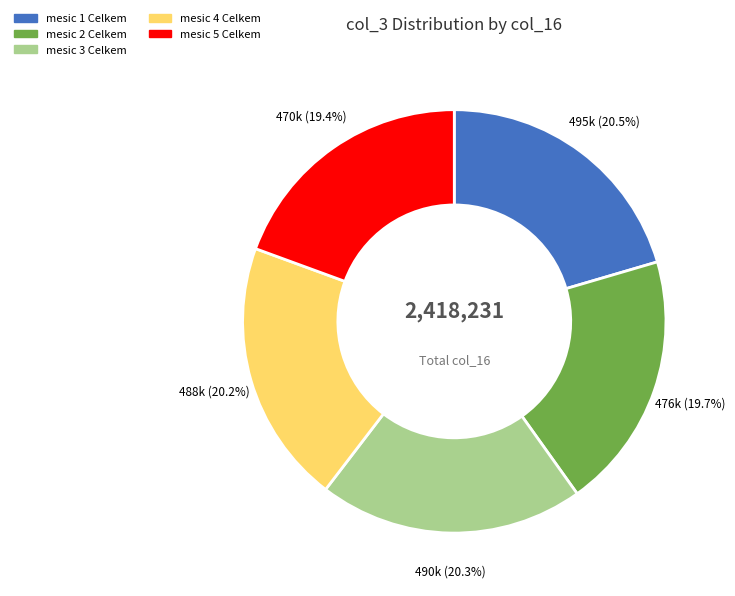

Between mesic 1 Celkem and mesic 5 Celkem, which is larger?

mesic 1 Celkem